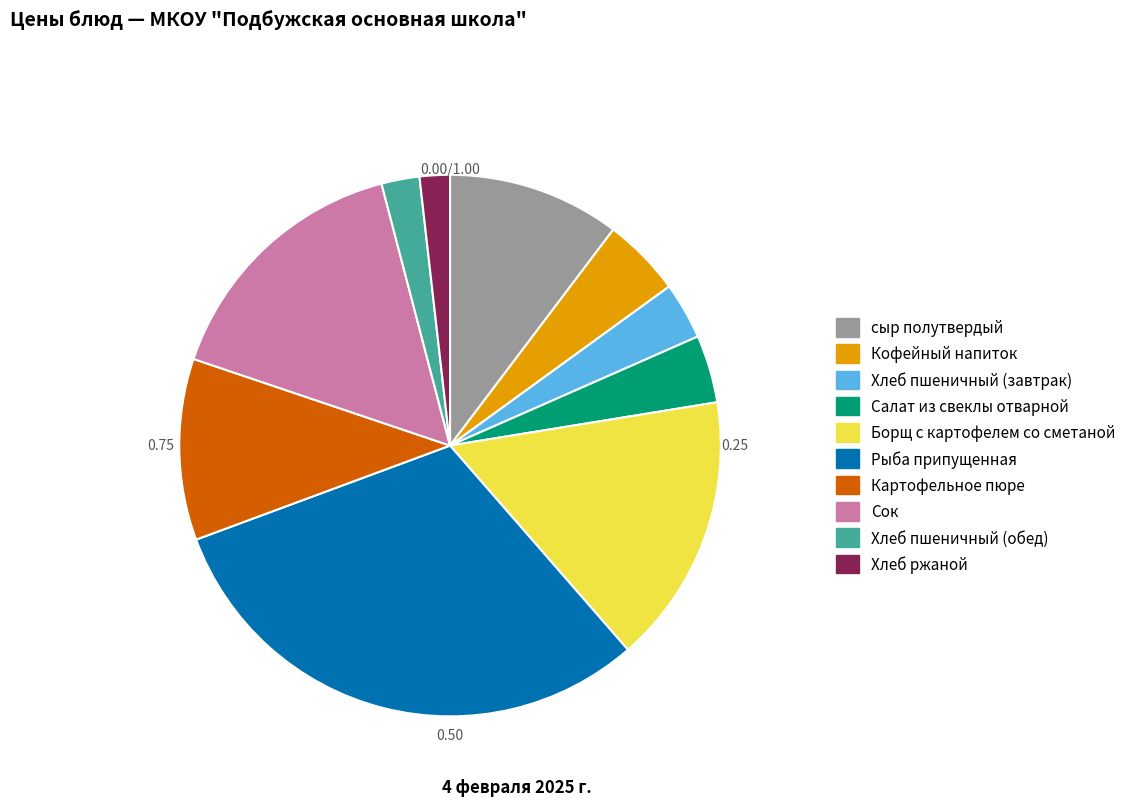

How many slices are in this pie chart?

10